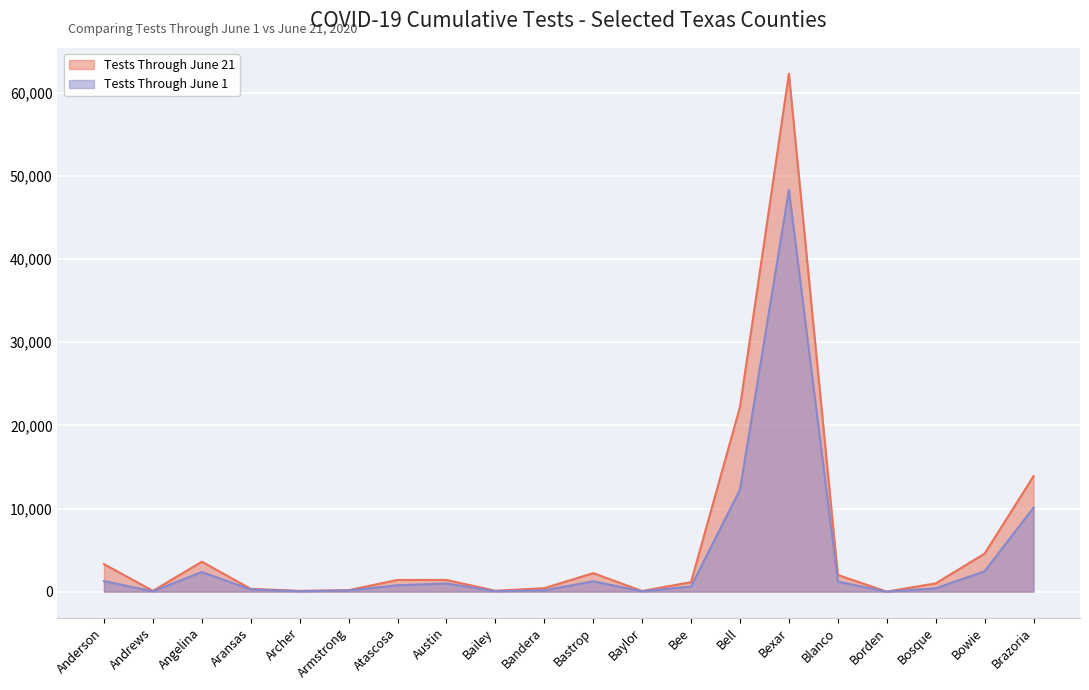

What is the spread (max minus min) of values at Bell?

9947